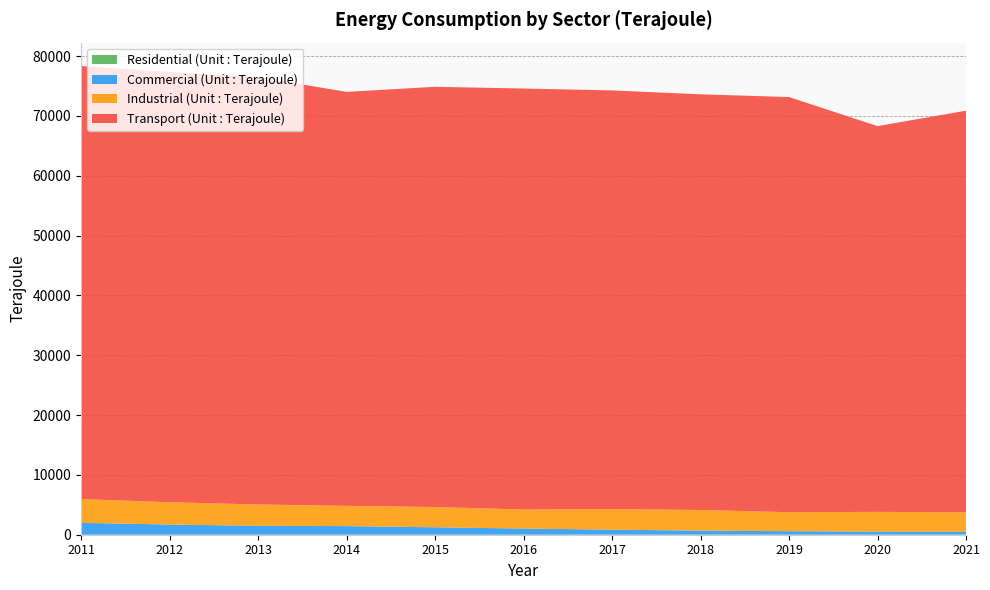

Reading right to left, extract all data points from this chart.

Residential (Unit : Terajoule): 2021=15	2020=15	2019=15	2018=14	2017=14	2016=10	2015=8	2014=7	2013=7	2012=8	2011=8
Commercial (Unit : Terajoule): 2021=490	2020=498	2019=574	2018=675	2017=830	2016=1019	2015=1235	2014=1431	2013=1477	2012=1696	2011=1979
Industrial (Unit : Terajoule): 2021=3237	2020=3309	2019=3177	2018=3443	2017=3442	2016=3190	2015=3386	2014=3389	2013=3571	2012=3728	2011=3978
Transport (Unit : Terajoule): 2021=67145	2020=64484	2019=69401	2018=69492	2017=69991	2016=70374	2015=70251	2014=69206	2013=71449	2012=71927	2011=72383